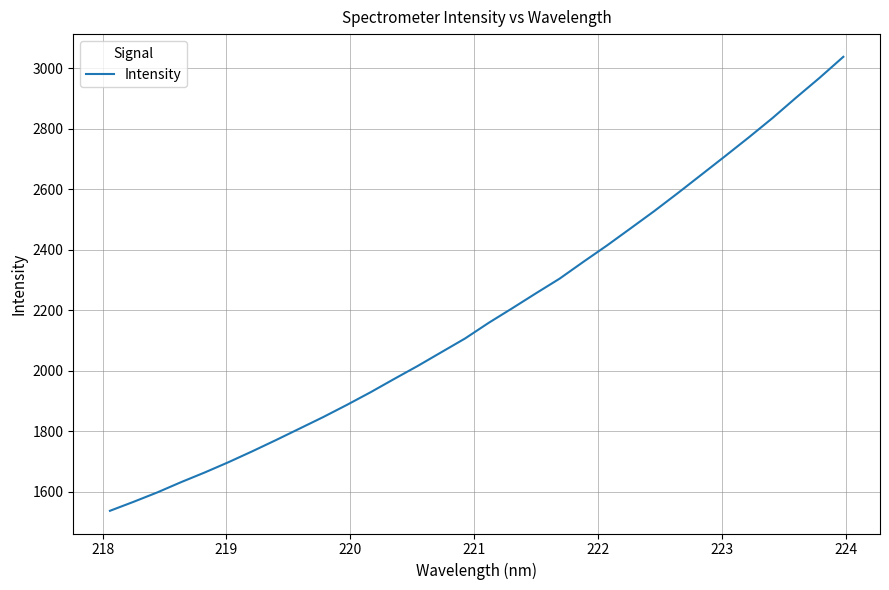

What is the maximum value shown in the chart?

3037.3